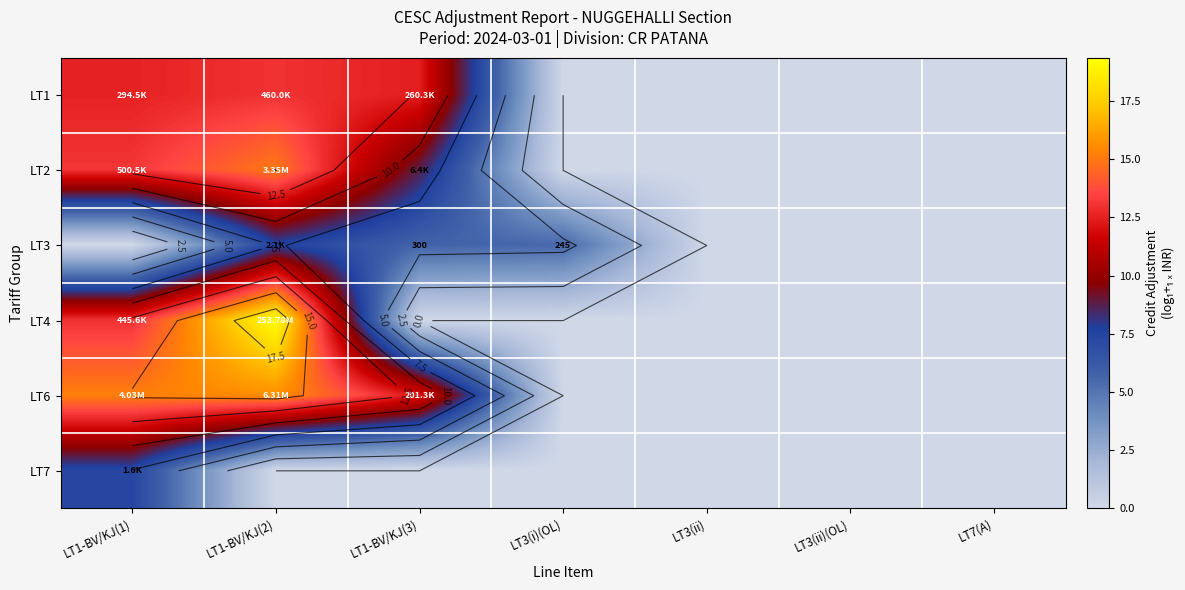

Rank the series at LT1-BV/KJ(1) from highest to lowest value.

LT6, LT2, LT4, LT1, LT7, LT3